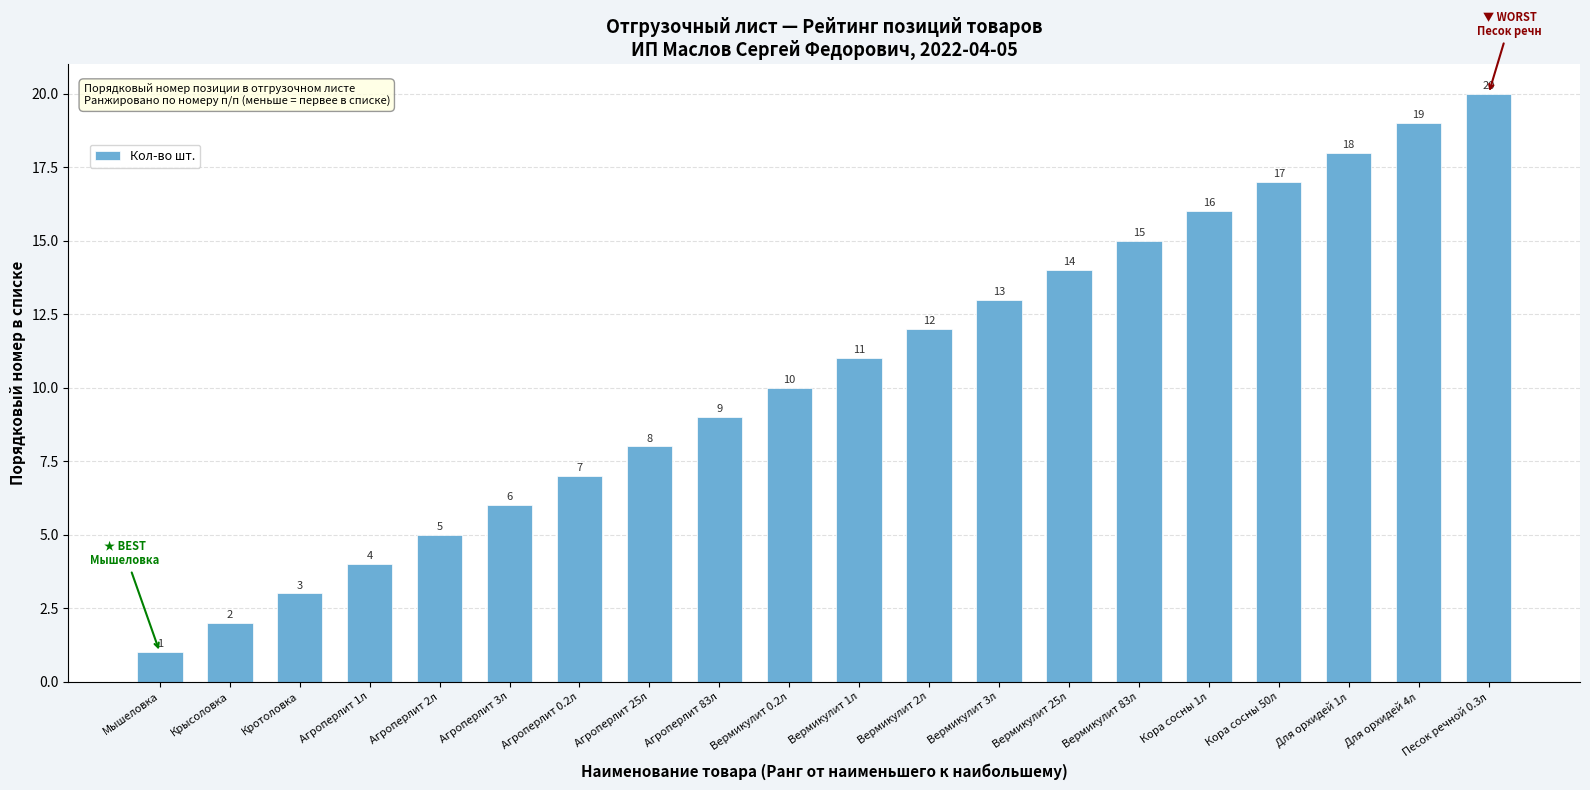

The chart shows a value of 31 at Кора сосны 50л. True or false?

False